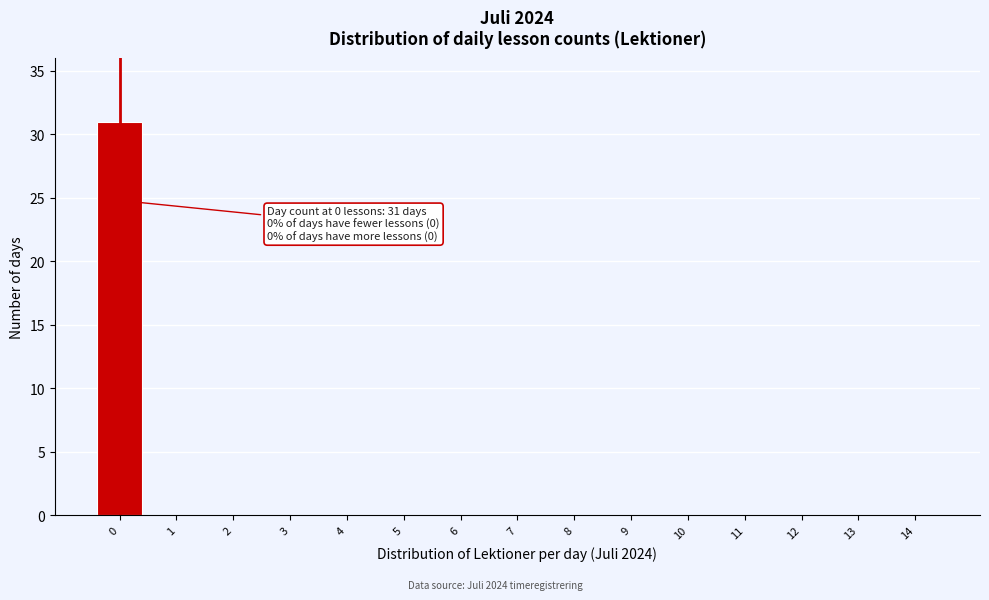

Reading left to right, list all the values displayed in this chart.

0=31	1=0	2=0	3=0	4=0	5=0	6=0	7=0	8=0	9=0	10=0	11=0	12=0	13=0	14=0